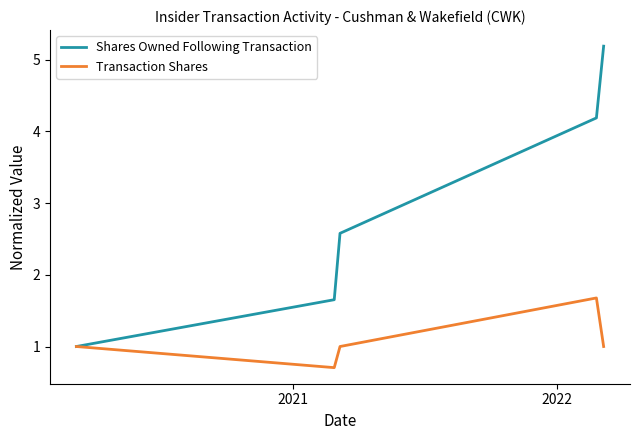

Which series has the largest total across all categories?

Shares Owned Following Transaction